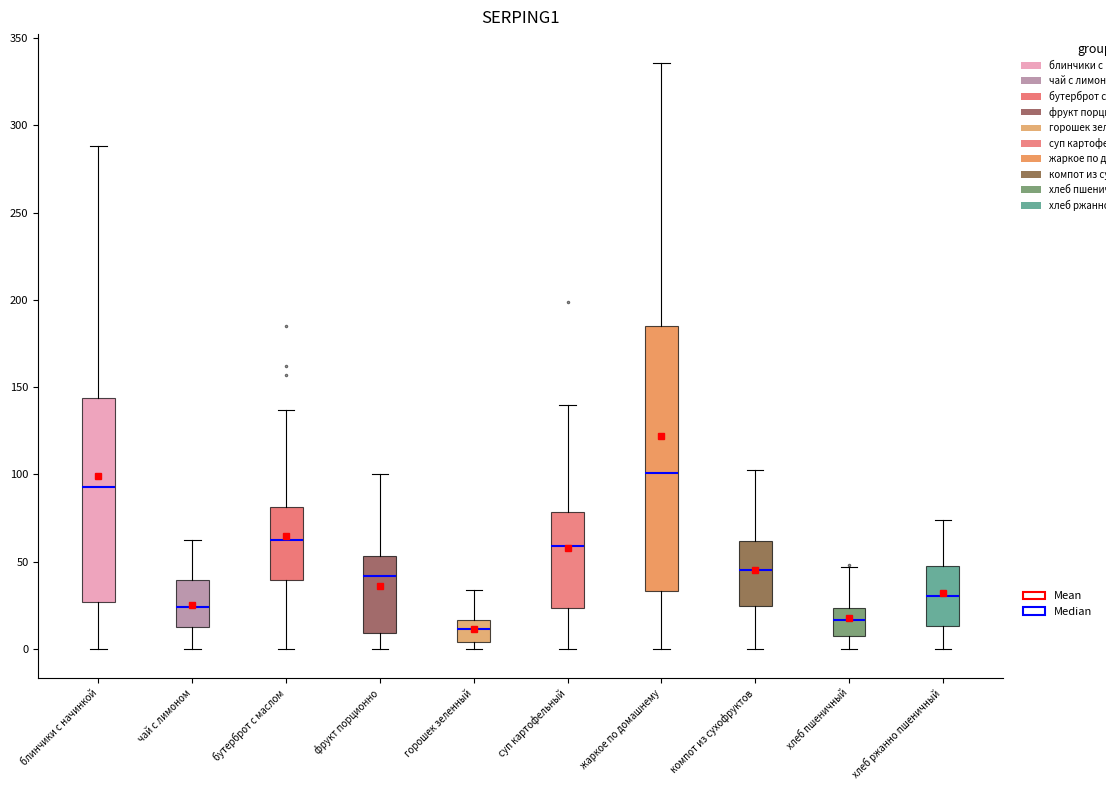

Reading left to right, read every box against the y-axis: the position of its median line, the range the box covers, and the ends of its whiskers. The values are not printed on the chart, so give them approximately, as read against the axis.

блинчики с начинкой: median 90, box 25 to 145, whiskers 0 to 290
чай с лимоном: median 25, box 15 to 40, whiskers 0 to 60
бутерброт с маслом: median 60, box 40 to 80, whiskers 0 to 135
фрукт порционно: median 40, box 10 to 55, whiskers 0 to 100
горошек зеленный: median 10, box 5 to 15, whiskers 0 to 35
суп картофельный: median 60, box 25 to 80, whiskers 0 to 140
жаркое по домашнему: median 100, box 35 to 185, whiskers 0 to 335
компот из сухофруктов: median 45, box 25 to 60, whiskers 0 to 100
хлеб пшеничный: median 15, box 5 to 25, whiskers 0 to 45
хлеб ржанно пшеничный: median 30, box 15 to 50, whiskers 0 to 75